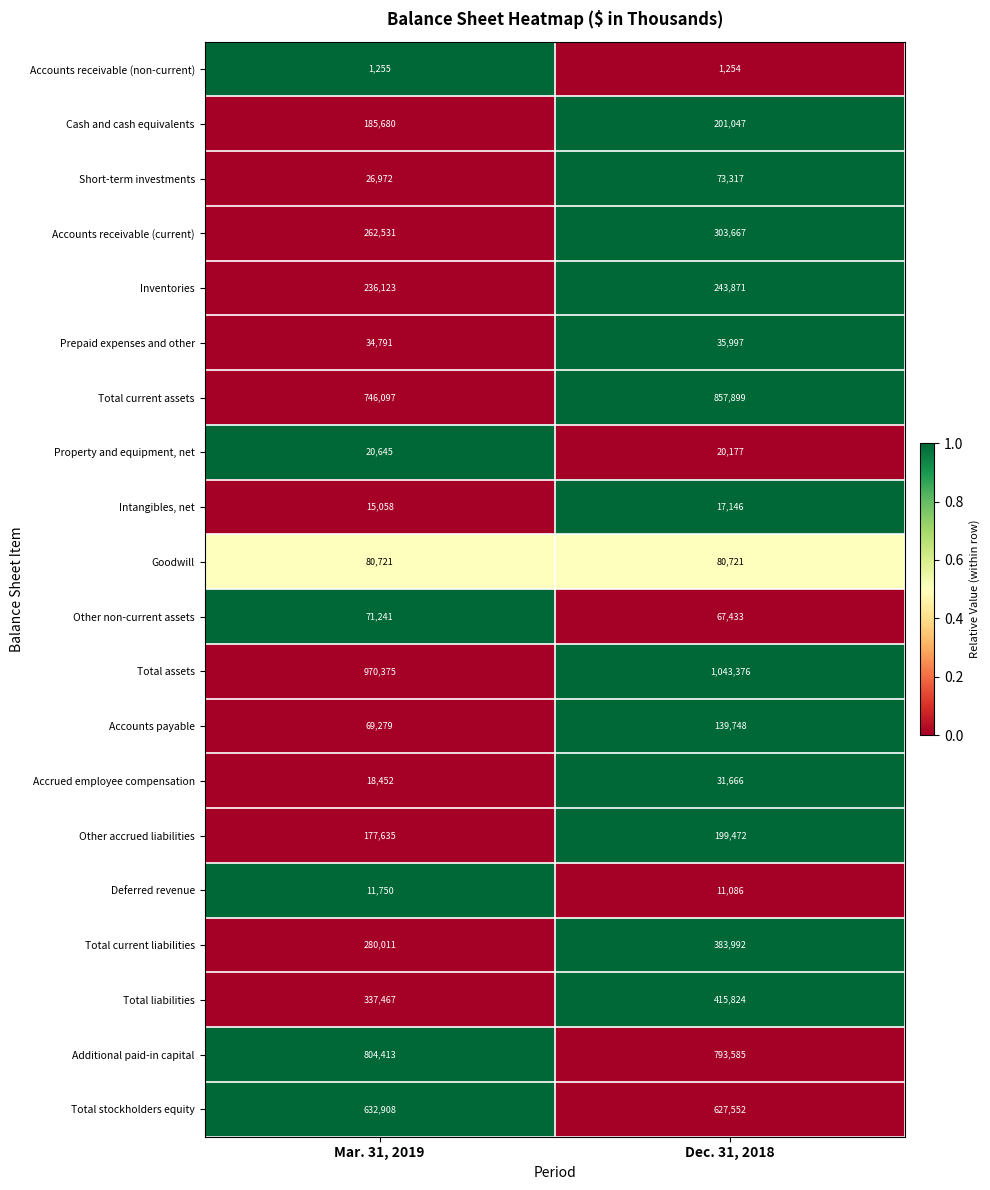

Which label corresponds to the smallest value in the chart?

Dec. 31, 2018